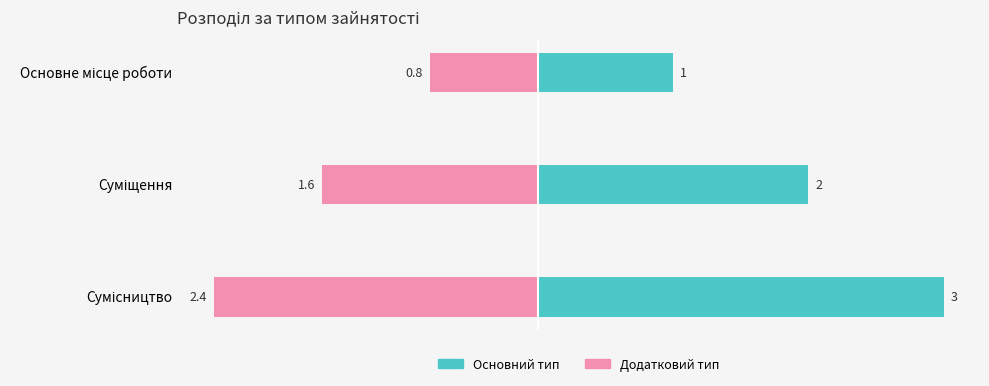

Reading left to right, transcribe all the data shown in this chart.

Ідентифікатор (зліва): 1.0	2.0	3.0
Ідентифікатор (справа): -0.8	-1.6	-2.4